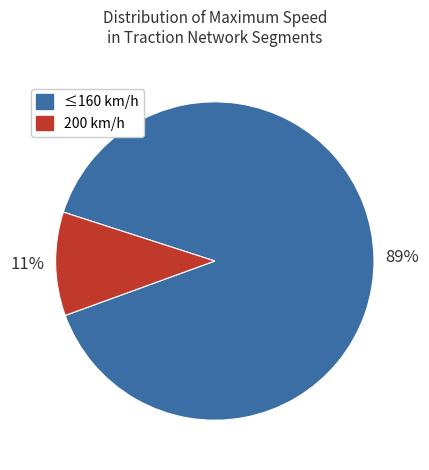

To the nearest percent, what is the average slice percentage?

50%